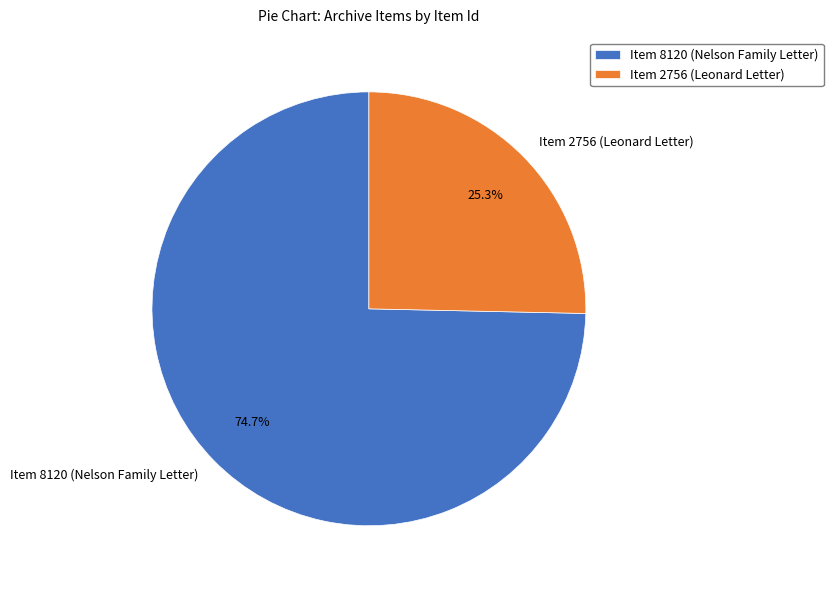

Is it true that Item 8120 (Nelson Family Letter) is 75% of the pie?

True